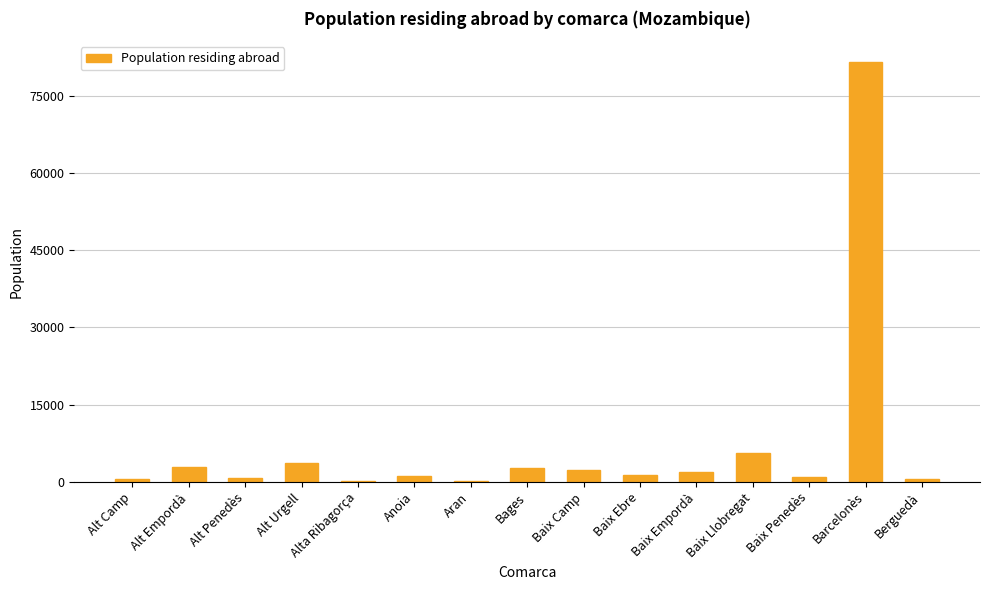

What is the change in value from Alt Empordà to Alta Ribagorça?

-2783